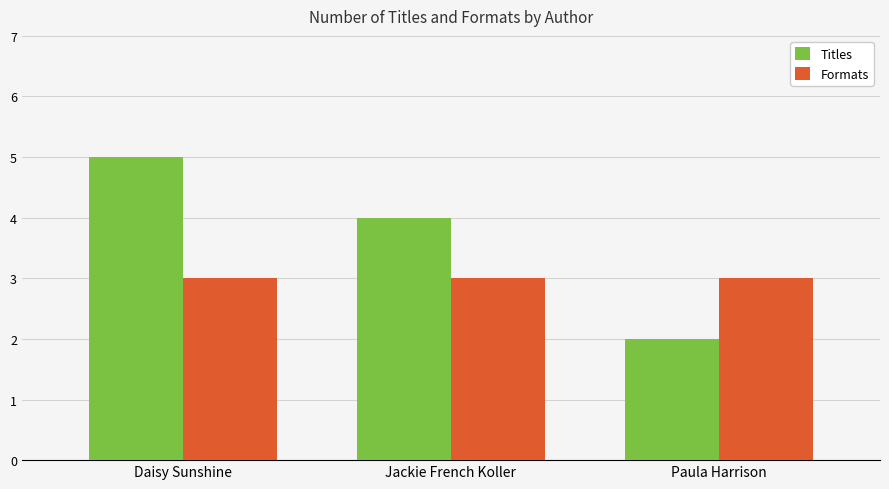

At which category is the sum across all series the highest?

Daisy Sunshine